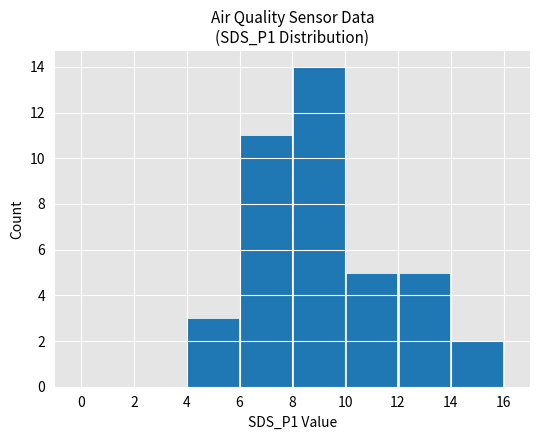

What is the greatest value displayed?

14